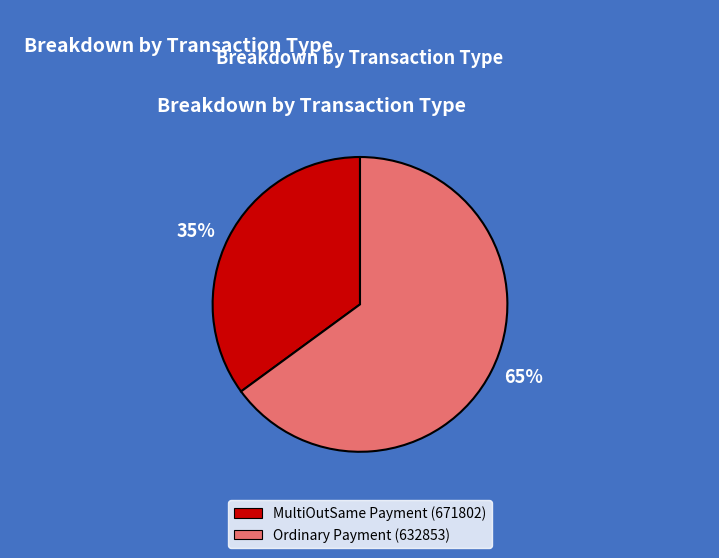

Is there a majority slice in this chart?

Yes